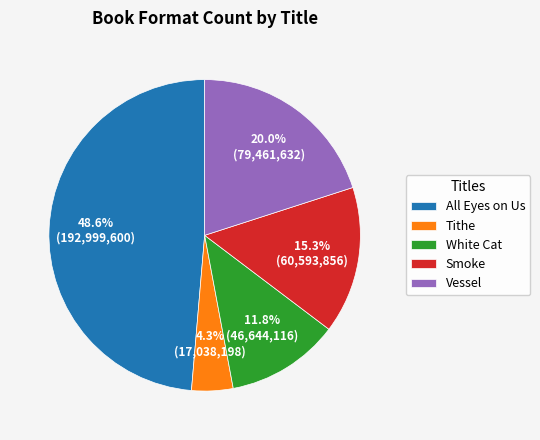

To the nearest percent, what percentage of the pie is All Eyes on Us?

49%